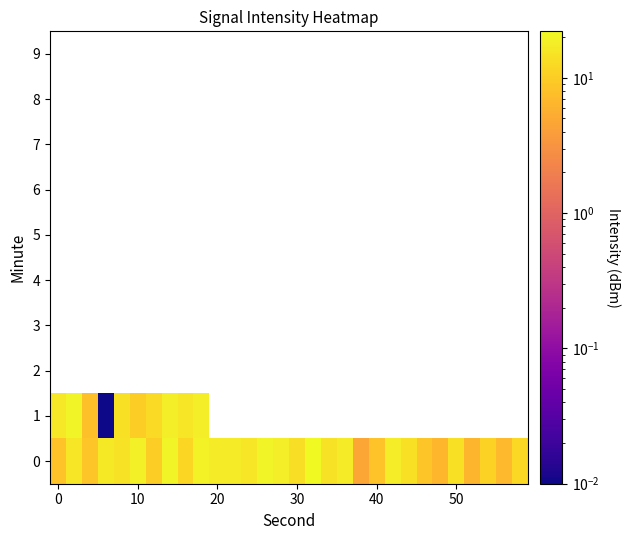

Rank the series by their maximum value, from highest to lowest.

0, 1, 2, 3, 4, 5, 6, 7, 8, 9